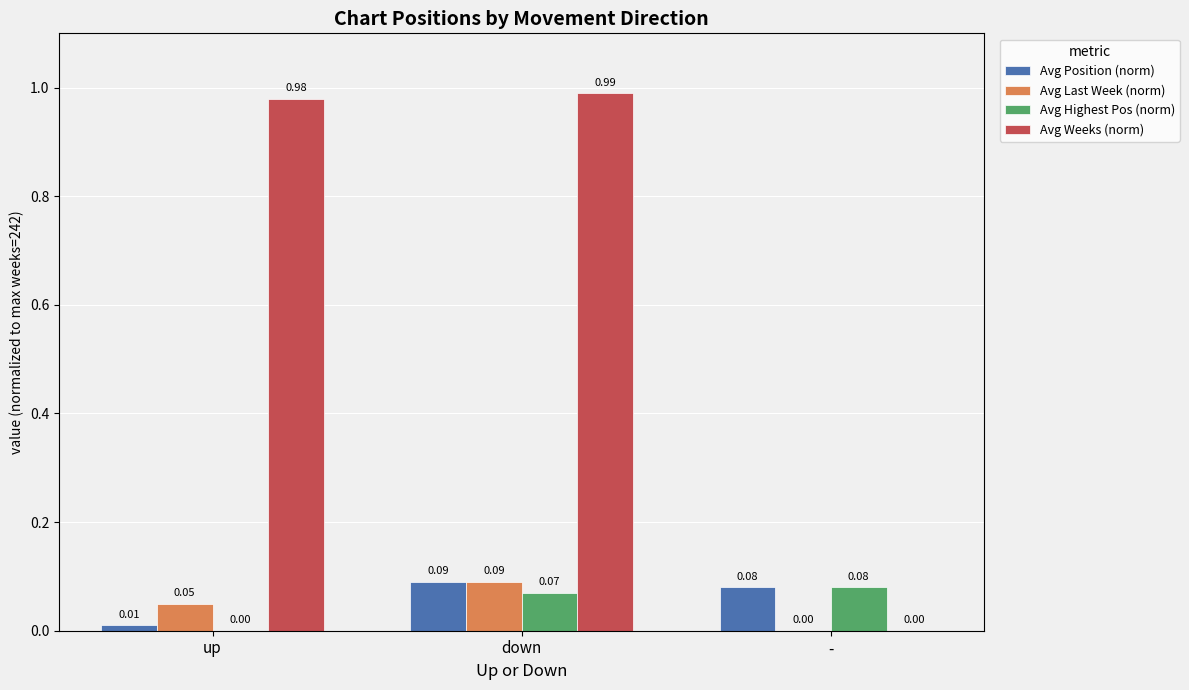

Where is Avg Highest Pos (norm) nearest to the value 0?

up